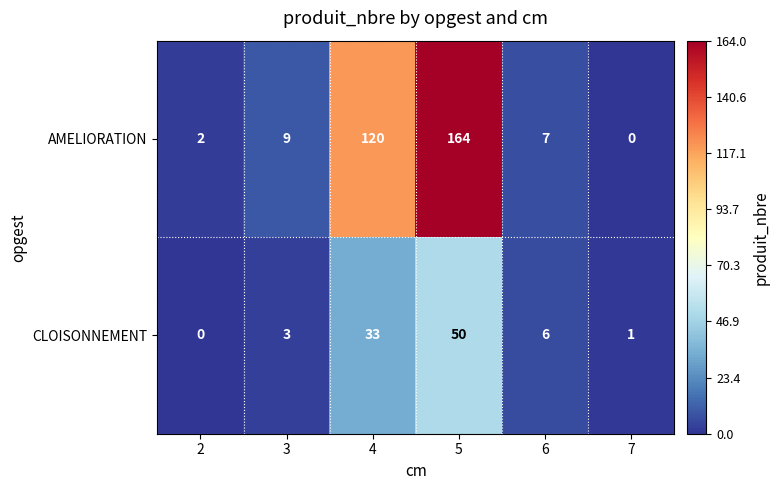

Which series has the largest range (max minus min)?

AMELIORATION